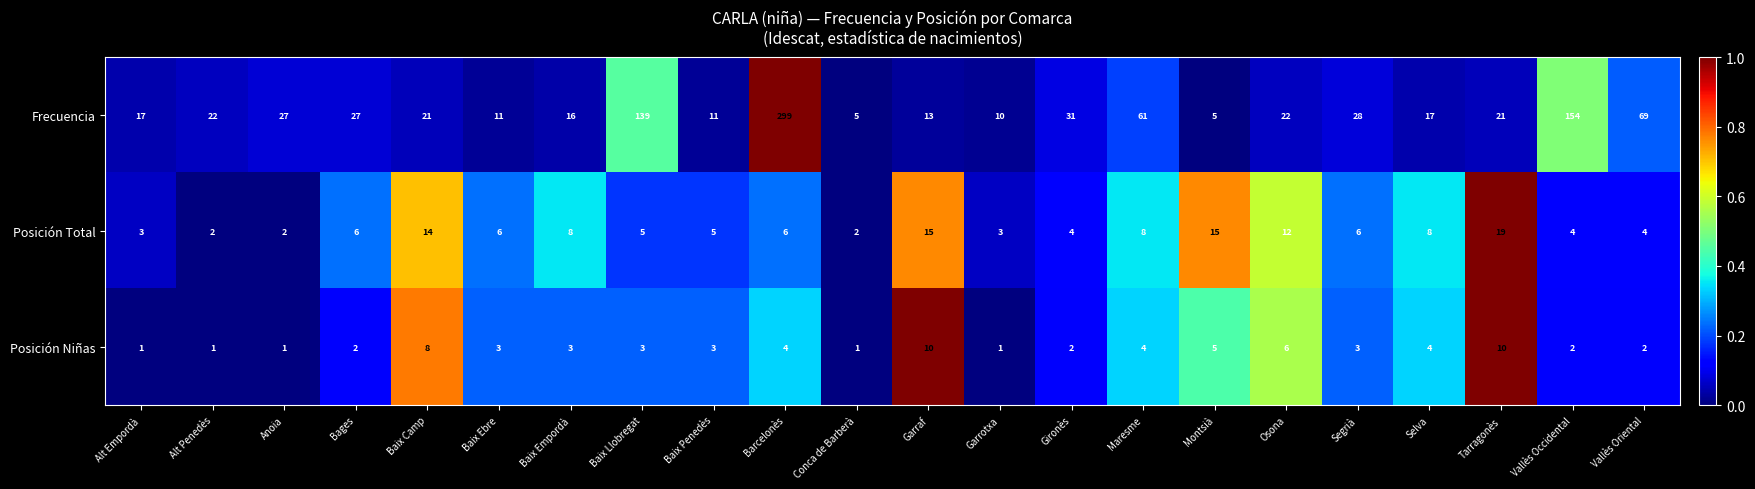

How many categories are shown in the chart?

22